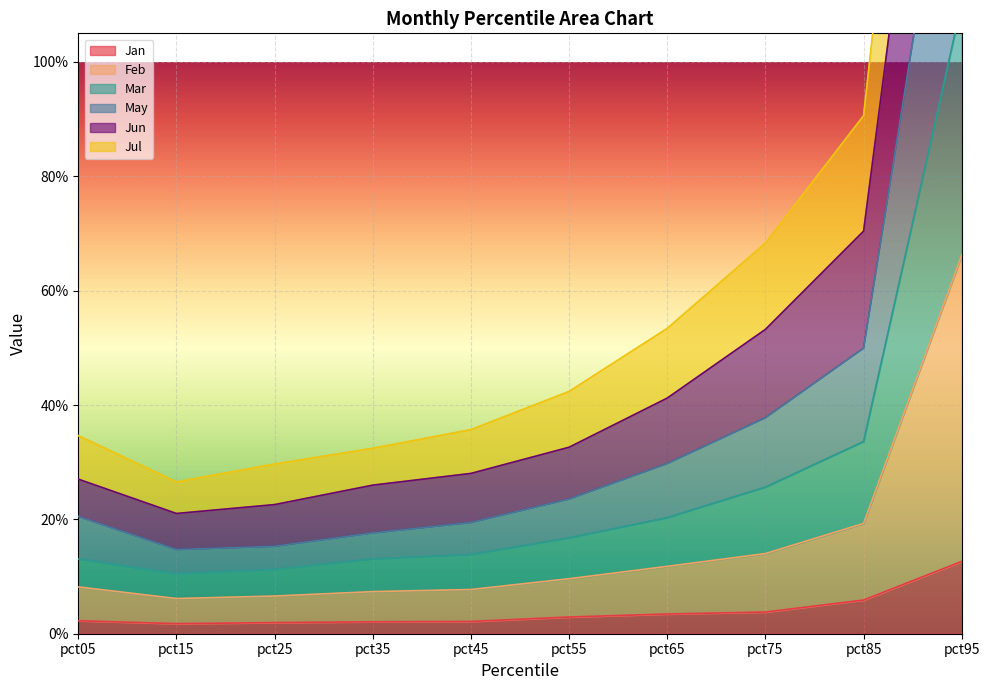

At which category does Jan reach its first local valley?

pct15